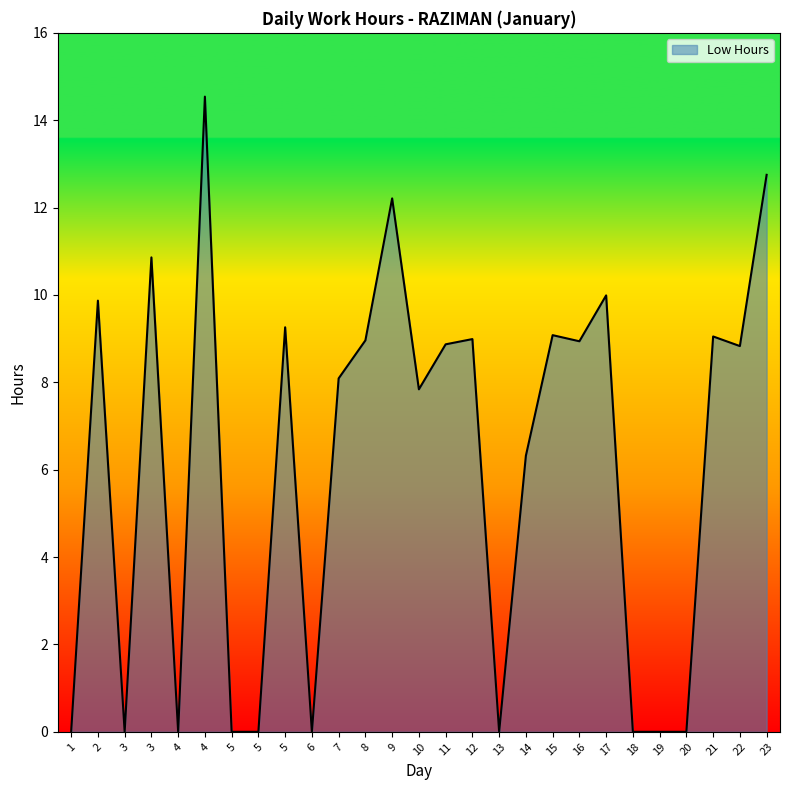

Where does the data first go above 8?

2